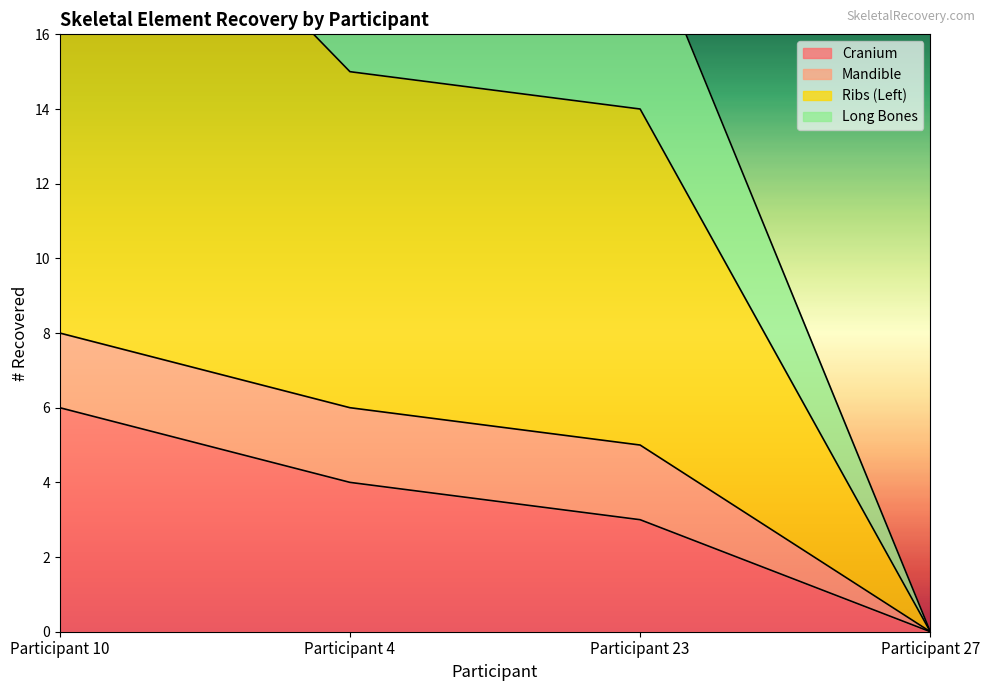

True or false: Cranium has a value of 2 at Participant 4.

False